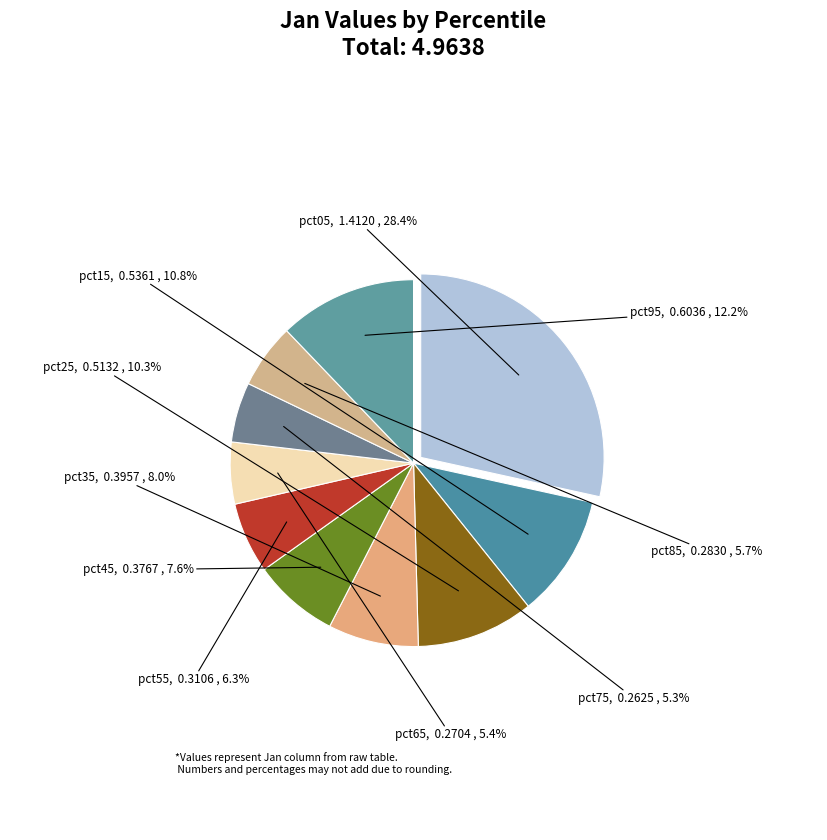

What is the largest slice in the pie chart?

pct05